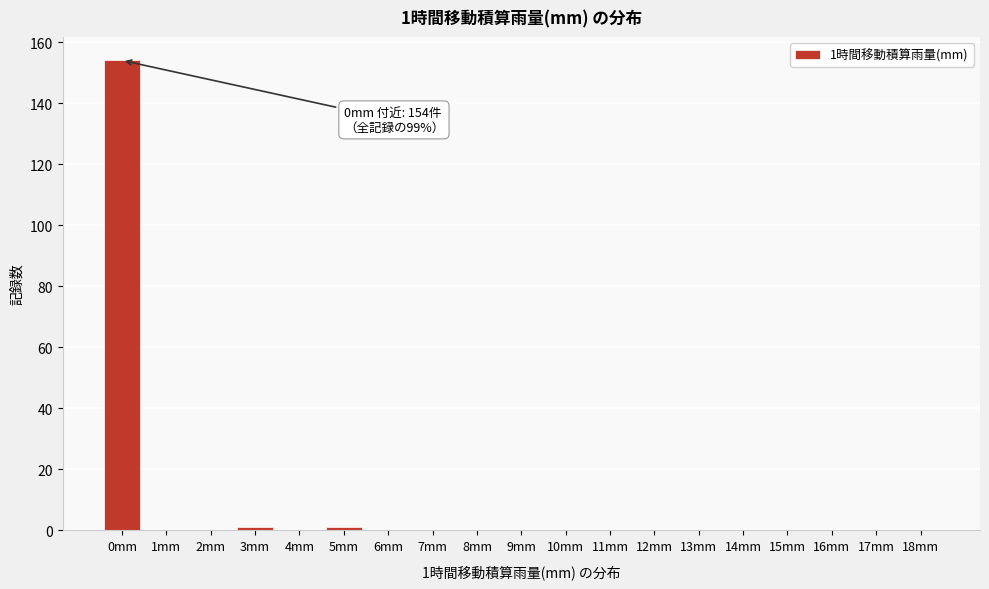

Reading left to right, transcribe all the data shown in this chart.

0mm=154	1mm=0	2mm=0	3mm=1	4mm=0	5mm=1	6mm=0	7mm=0	8mm=0	9mm=0	10mm=0	11mm=0	12mm=0	13mm=0	14mm=0	15mm=0	16mm=0	17mm=0	18mm=0